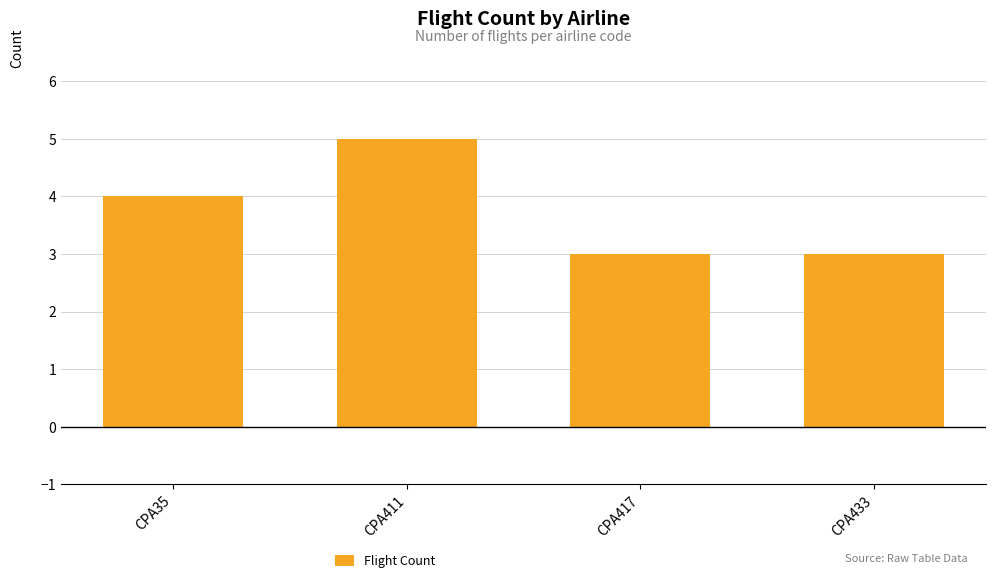

What is the difference between the second highest and second lowest values?

1